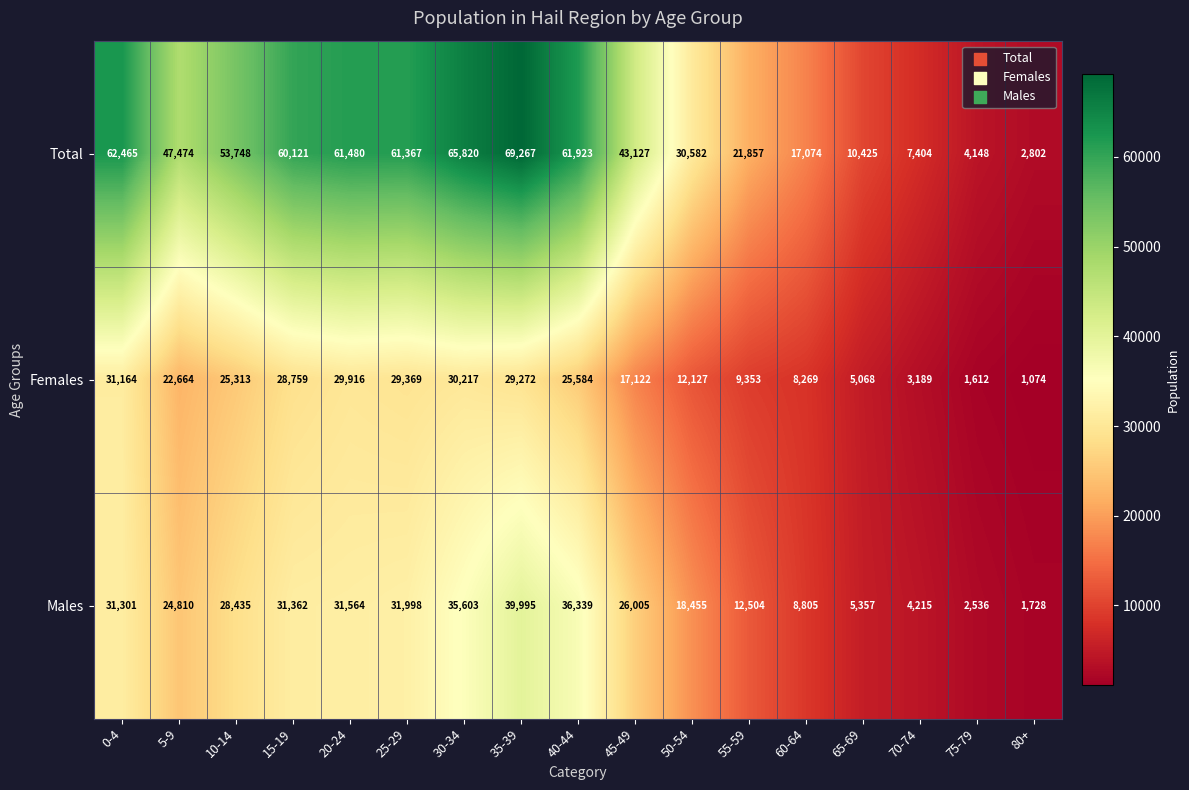

Which series has the widest spread of values?

Total